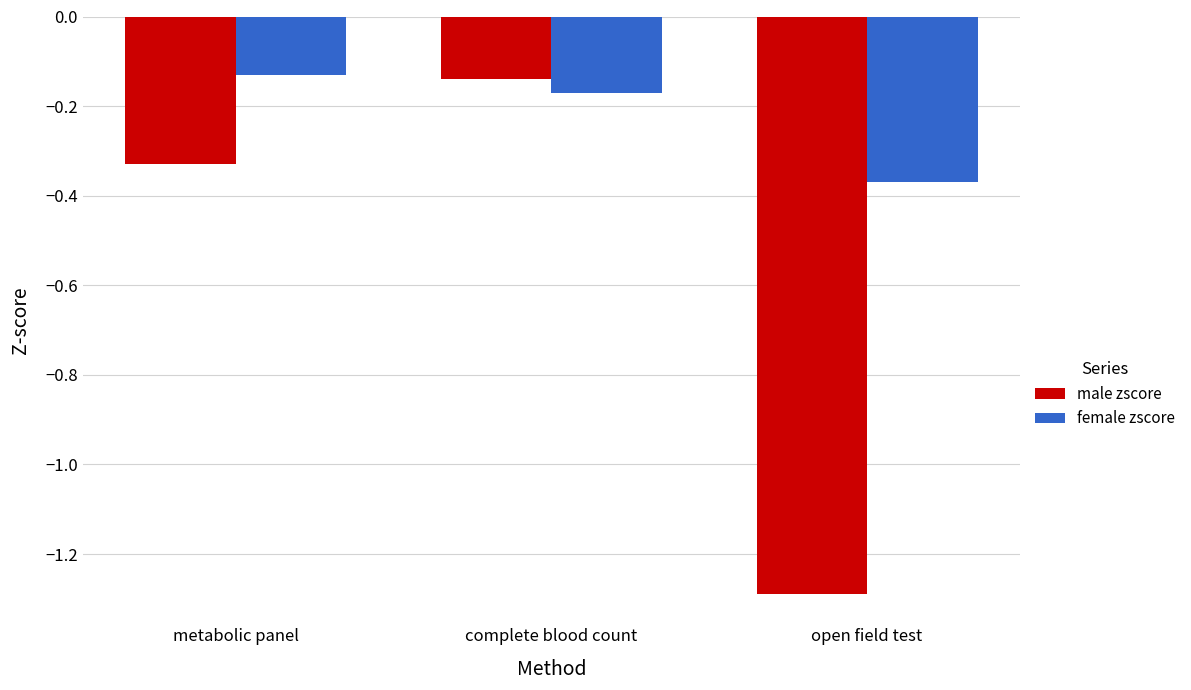

What is the label of the 1st bar from the left?

metabolic panel